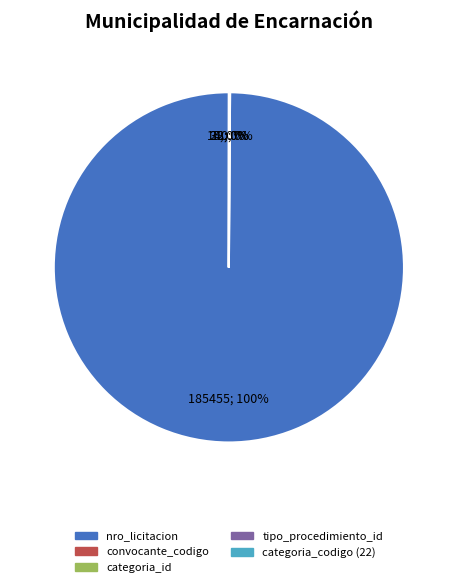

To the nearest percent, what is the average slice percentage?

20%